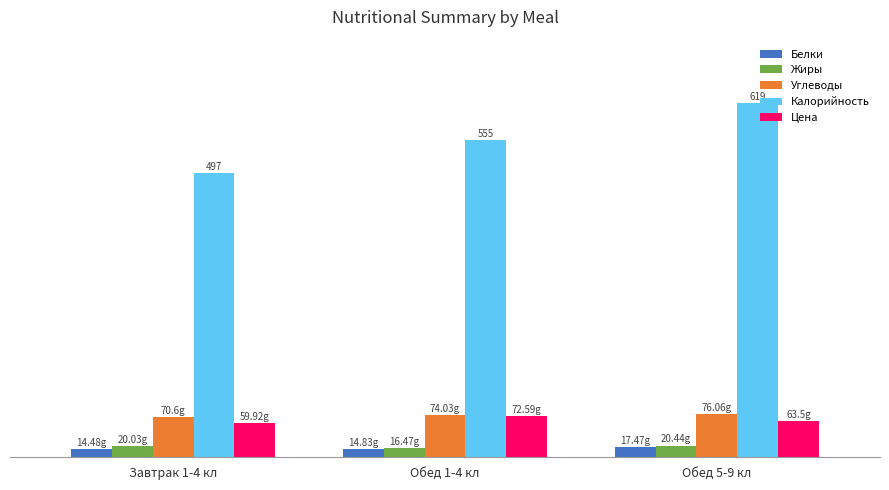

What is the label of the 2nd bar from the left?

Обед 1-4 кл